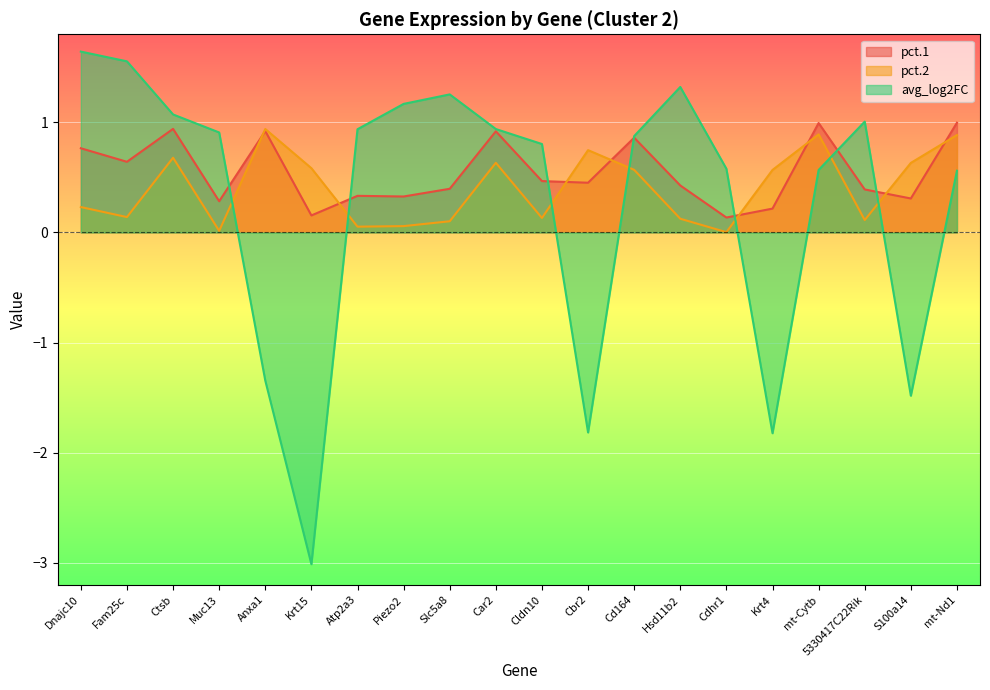

What is the approximate value of avg_log2FC at 5330417C22Rik?

1.0